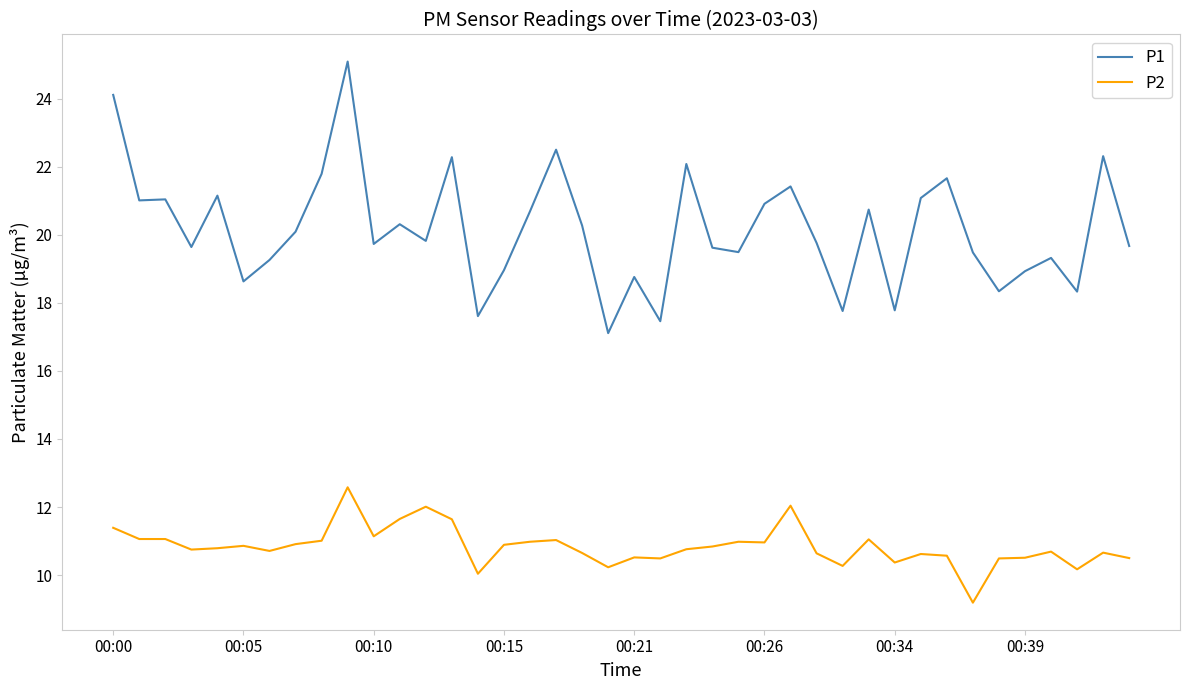

What is the highest value of the P2 series?

12.6